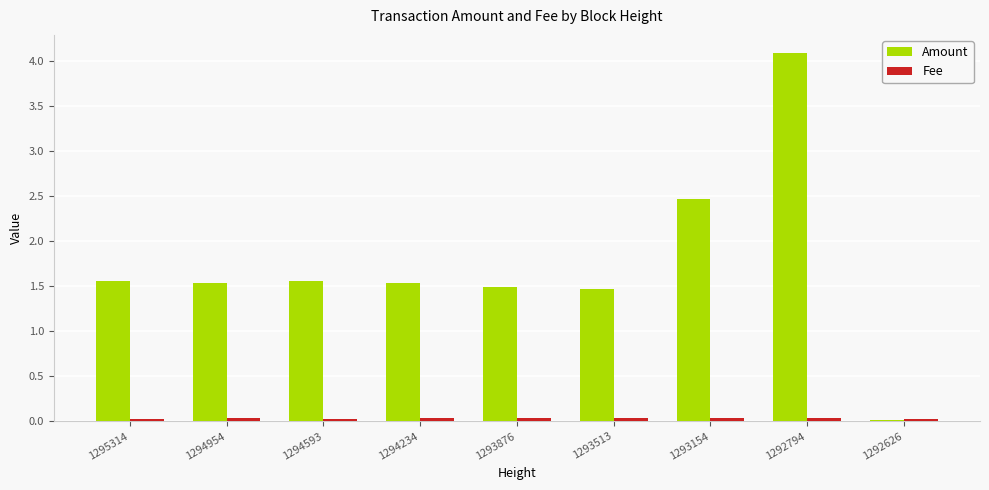

Which series has the largest total across all categories?

Amount